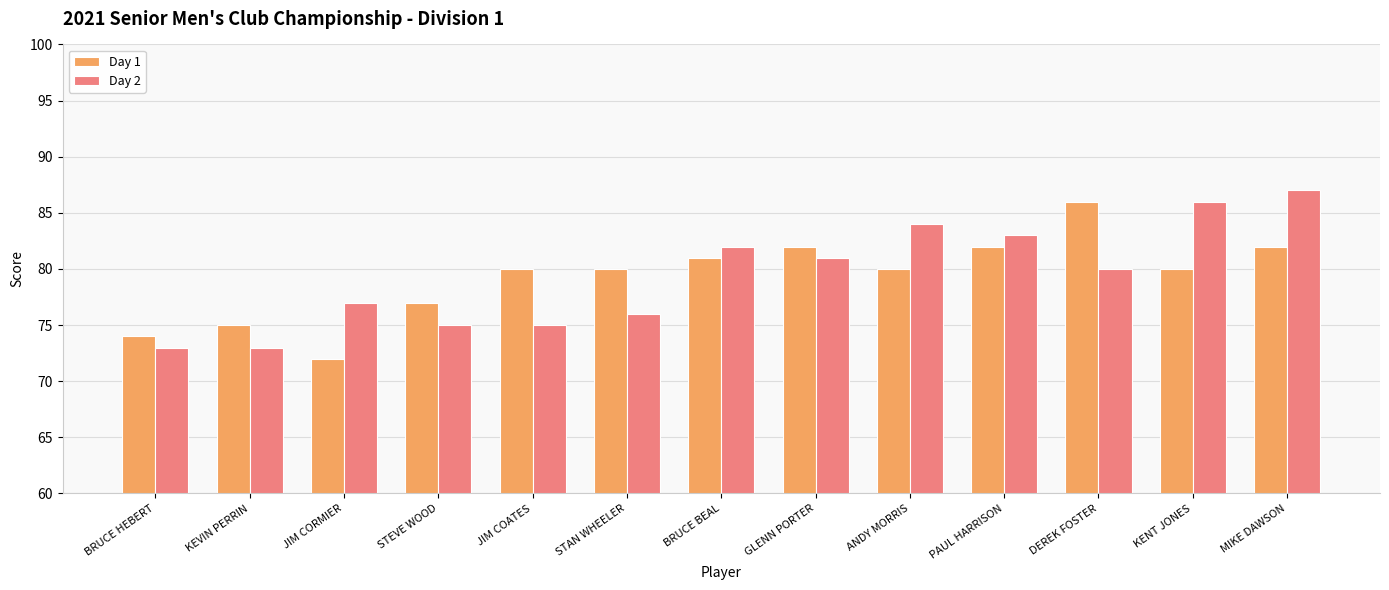

How many bars are there in total?

26